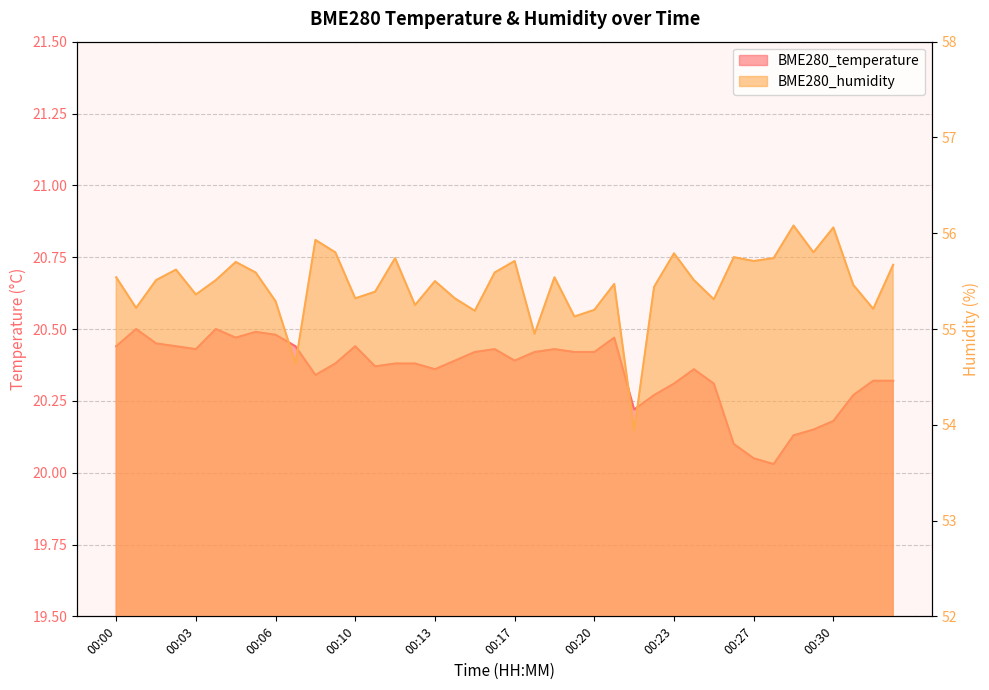

What is the average value of the BME280_temperature series?

20.4